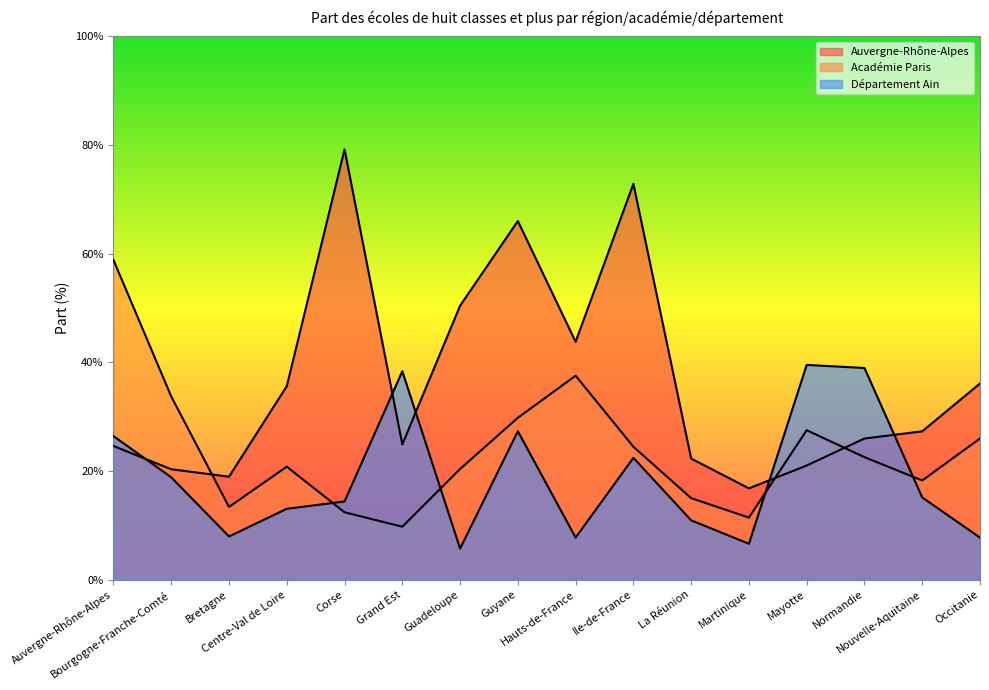

Where is Département Ain nearest to the value 22?

Ile-de-France